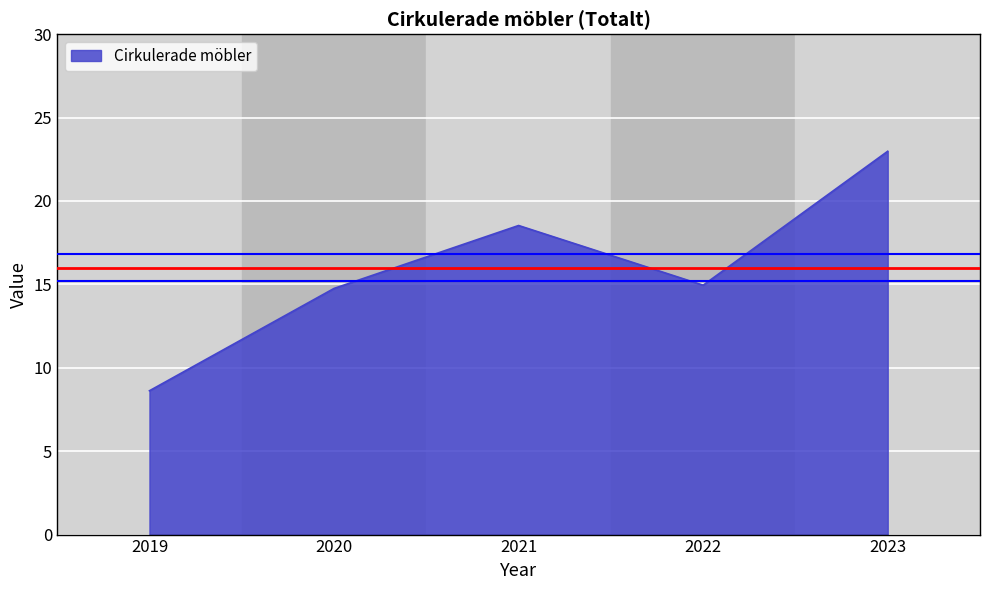

What is the approximate value at 2021?

18.5